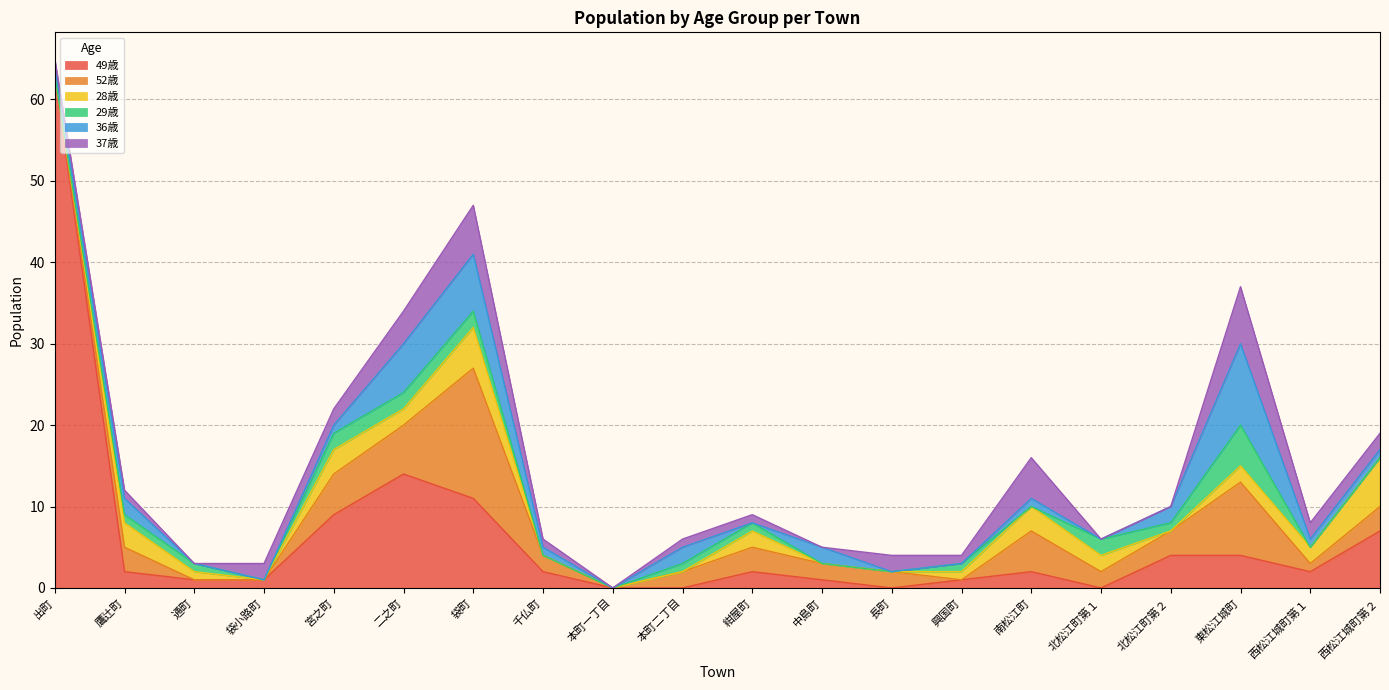

What is the sum of the 52歳 values at 東松江城町 and 西松江城町第２?

12